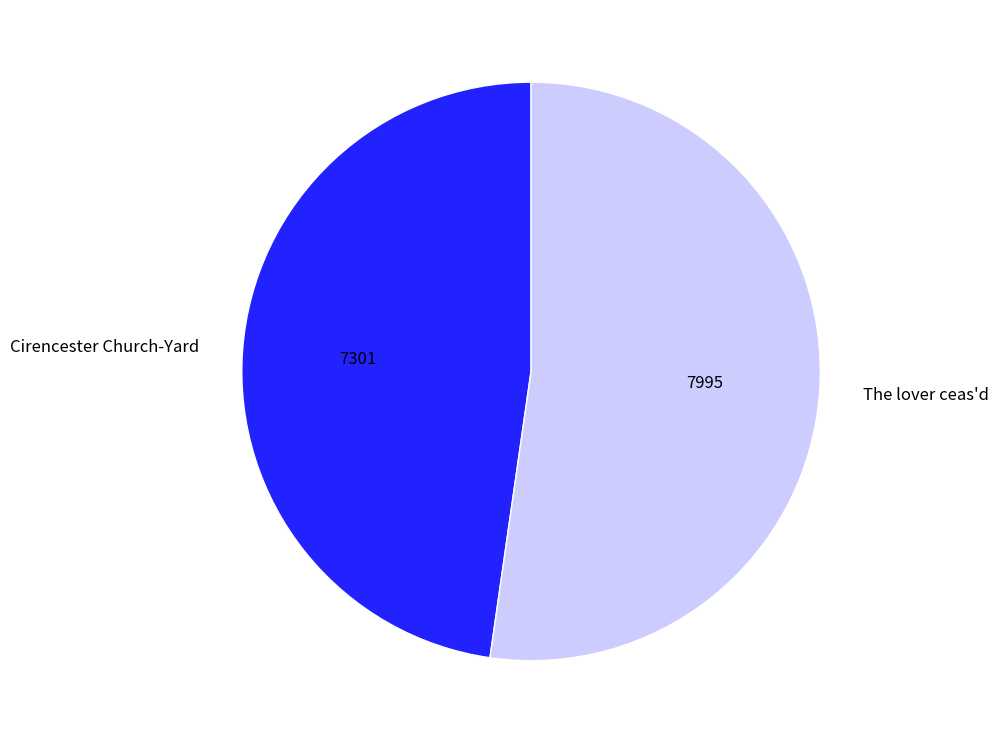

Does The lover ceas'd represent more than half of the total?

Yes